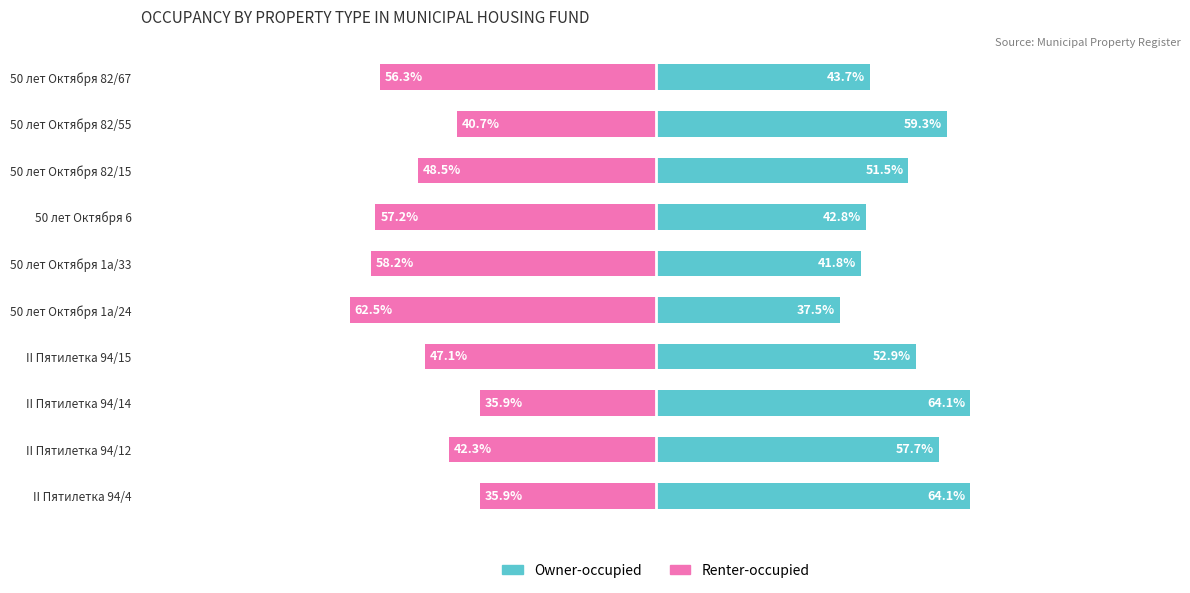

Which series changed the most between II Пятилетка 94/15 and 50 лет Октября 1а/33?

Renter-occupied